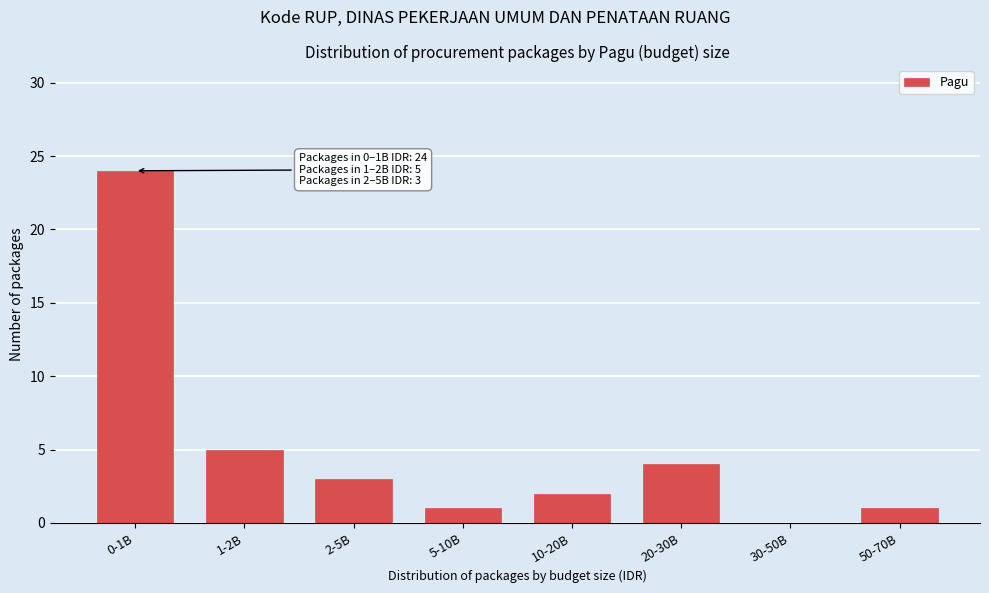

Reading right to left, list all the values displayed in this chart.

50-70B=1	30-50B=0	20-30B=4	10-20B=2	5-10B=1	2-5B=3	1-2B=5	0-1B=24